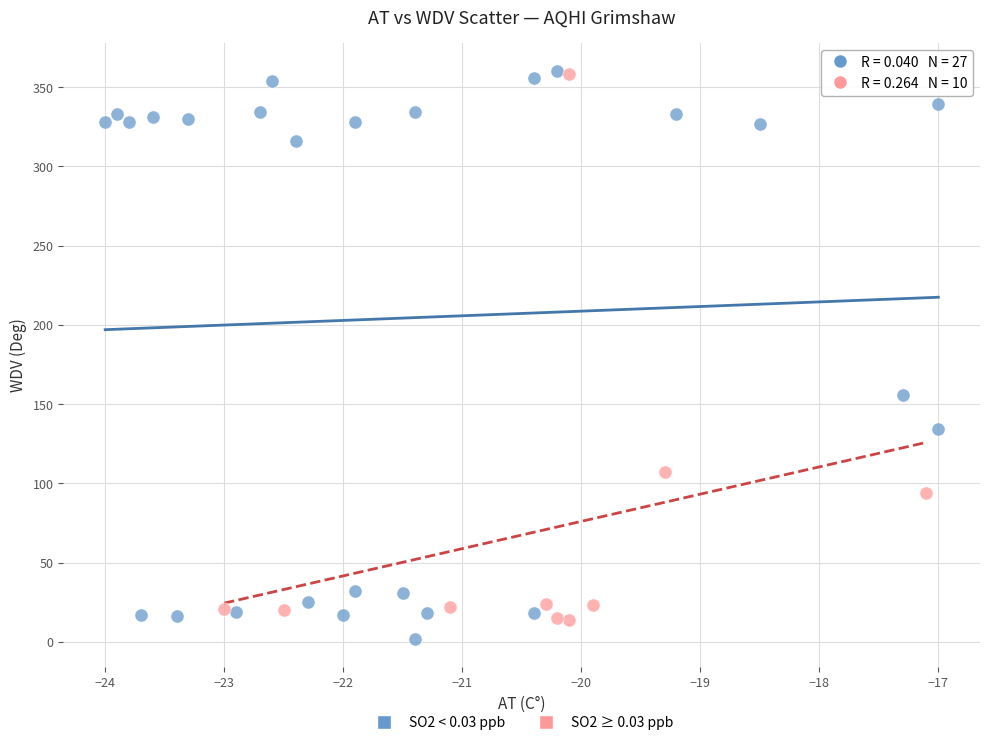

Which series has the widest spread of Y values?

SO2 < 0.03 ppb